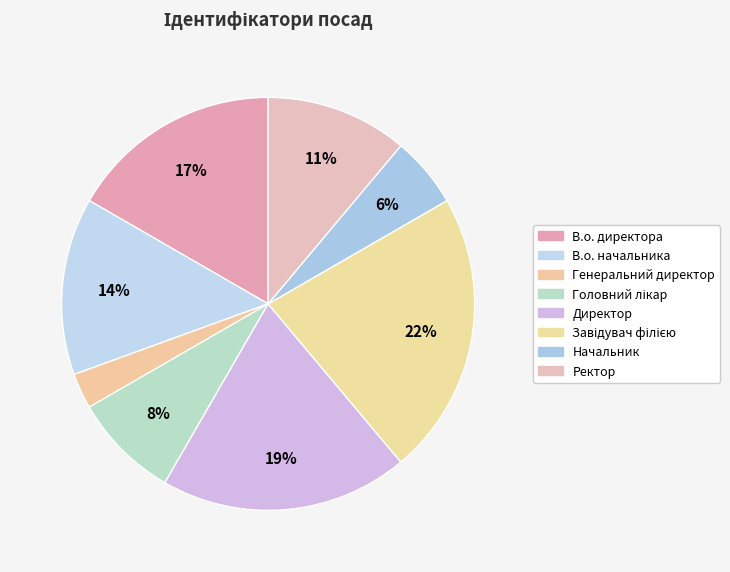

Count the number of slices in the pie.

8